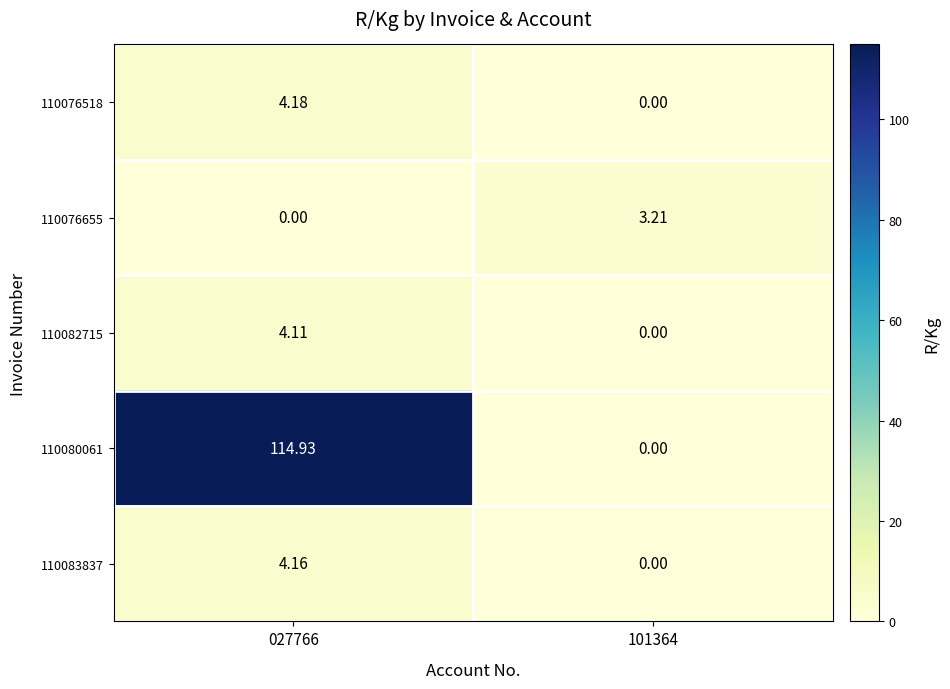

Is the value of 110082715 at 027766 greater than the value of 110083837 at 101364?

Yes